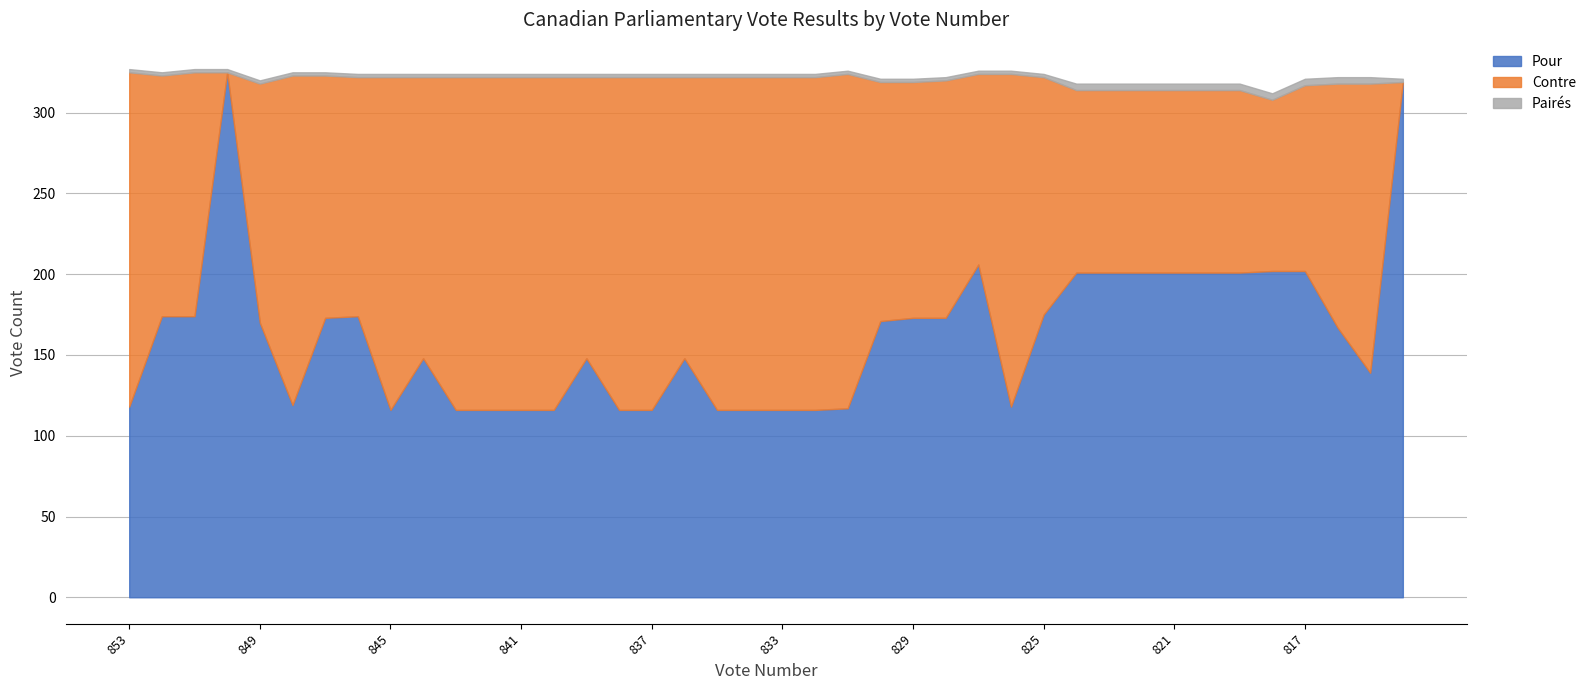

Where do Pairés and Contre first cross each other?

851 and 850